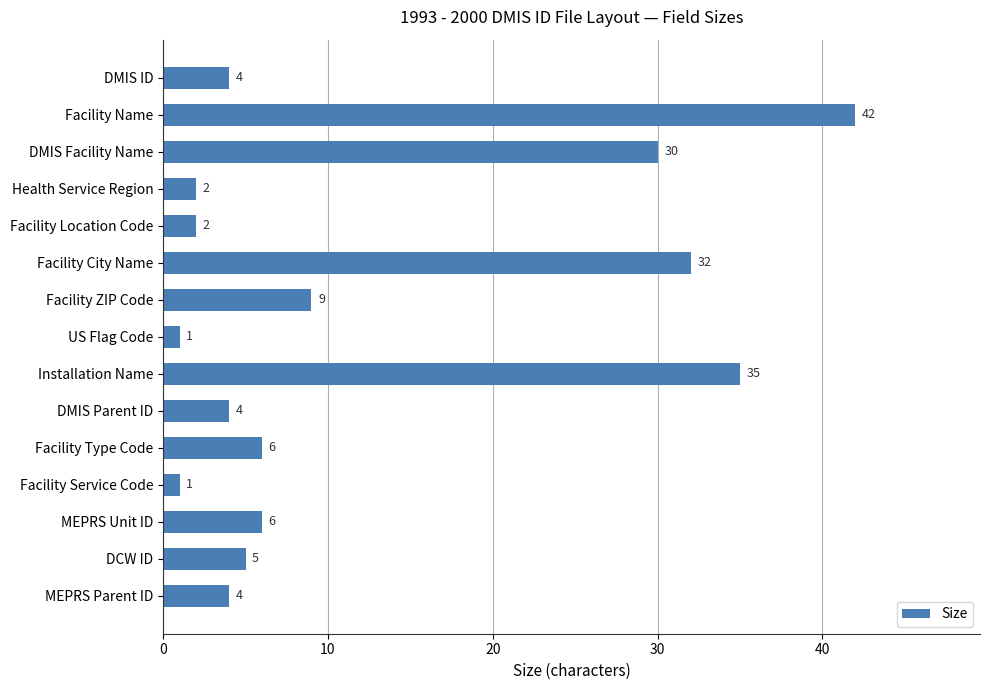

What is the ratio of the value at Facility Type Code to the value at DCW ID?

1.2